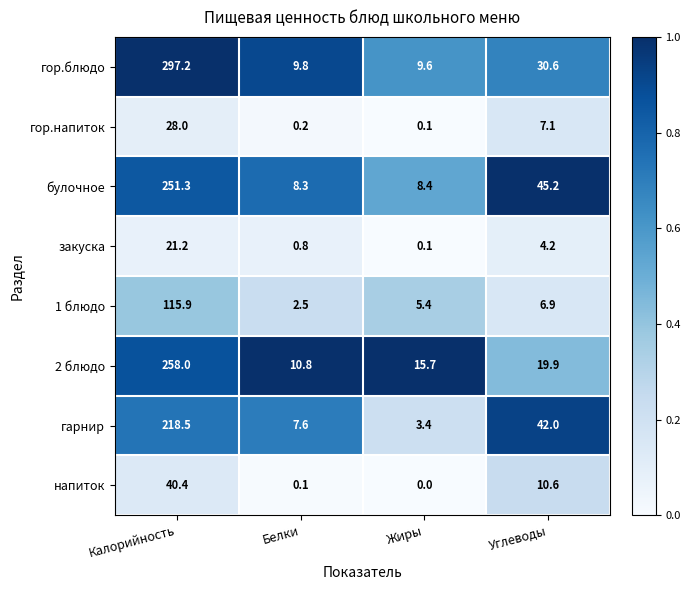

What is the difference between the maximum and second lowest values in the булочное series?

242.9